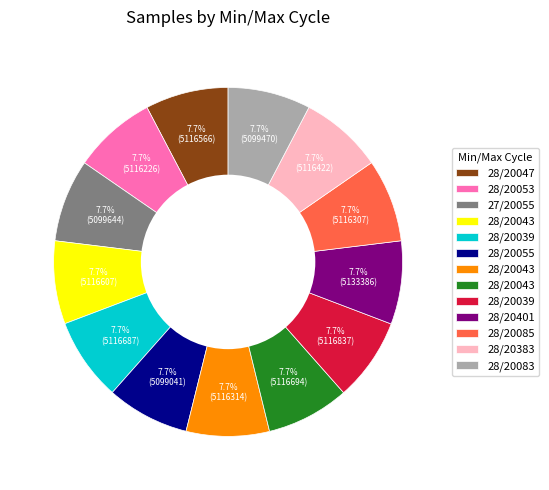

Does any single category account for the majority?

No